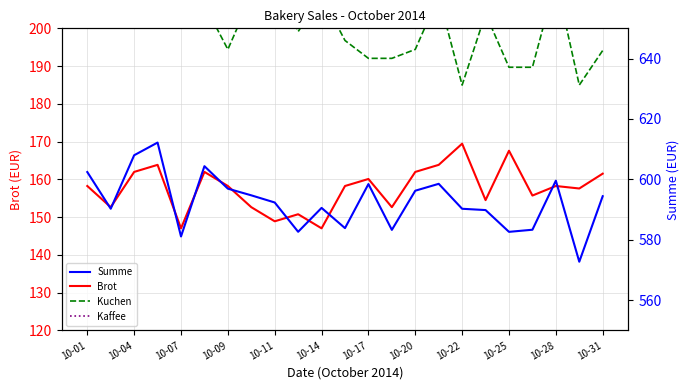

What is the lowest value of the Brot series?

147.0